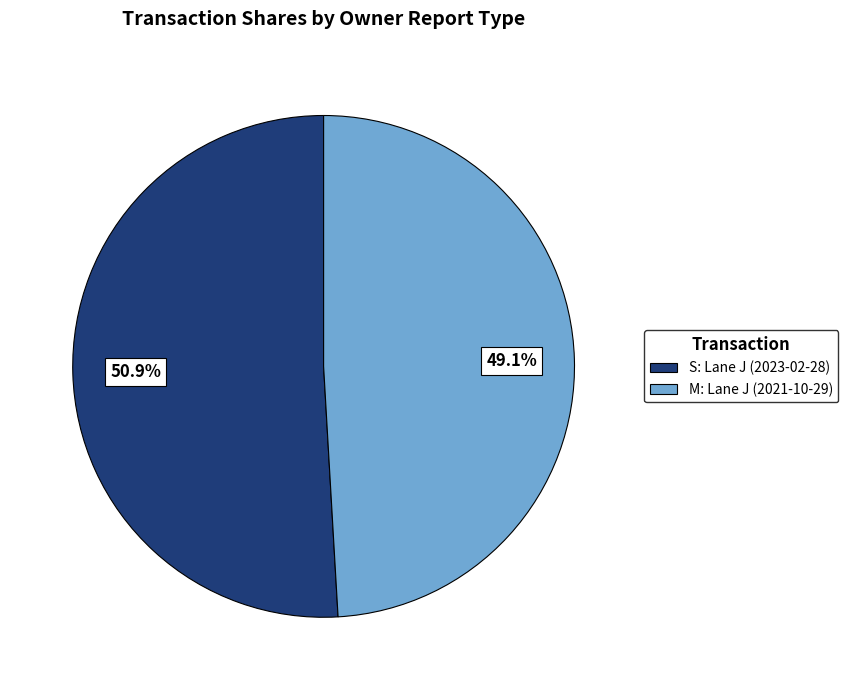

Does any single category account for the majority?

Yes